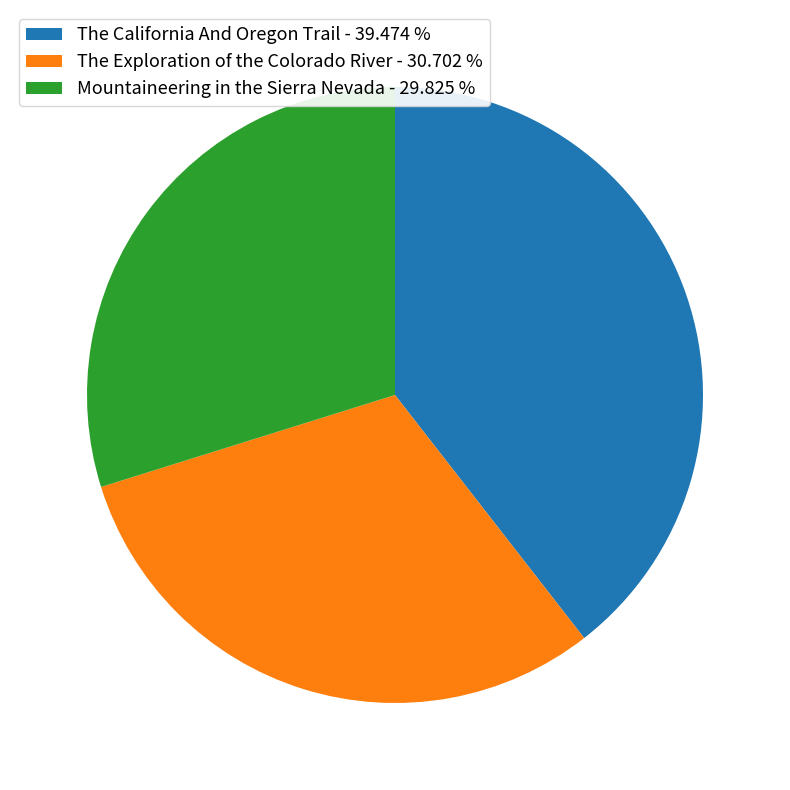

Combined, do The California And Oregon Trail - 39.474 % and The Exploration of the Colorado River - 30.702 % account for over 50%?

Yes